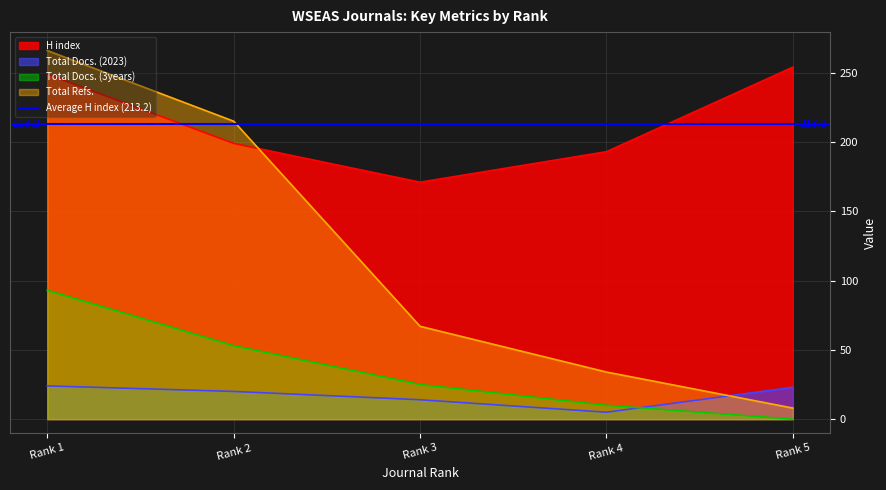

What is the maximum value shown in the chart?

266